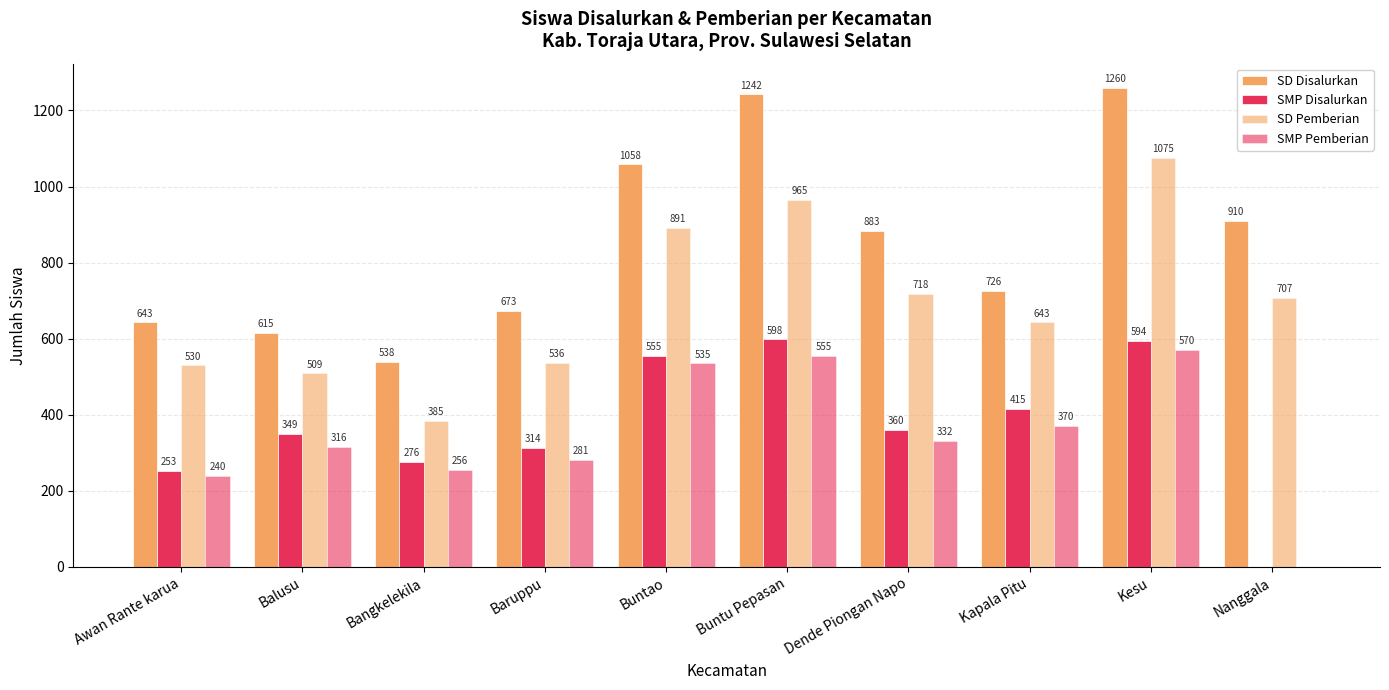

Count the number of data series in this chart.

4